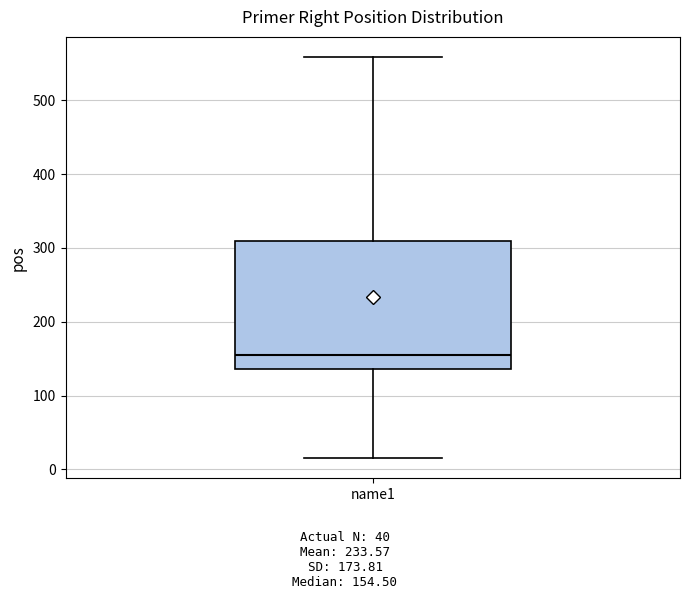

Transcribe this box plot: give where the median line is, the range the box spans, and where the two whiskers end, as read against the y-axis. The values are not printed on the chart, so give them approximately, as read against the axis.

median 150, box 140 to 310, whiskers 20 to 560